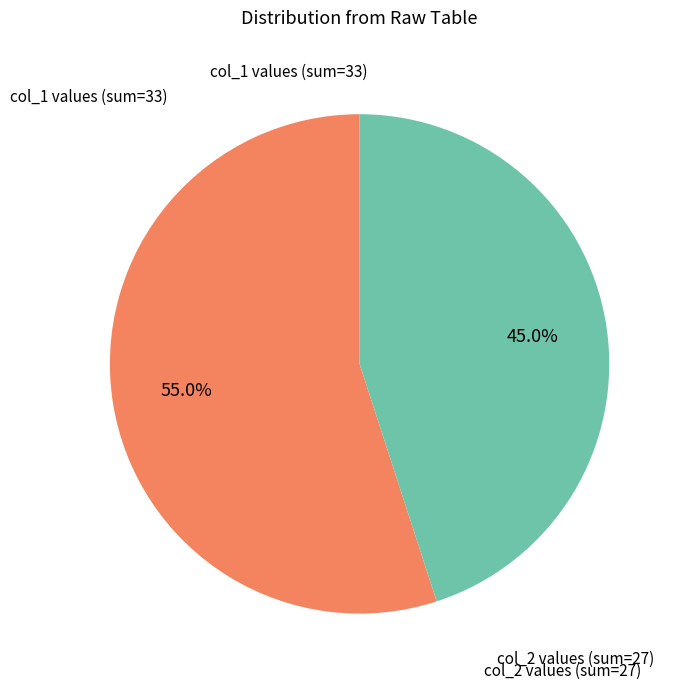

Is there any slice that represents more than half of the pie?

Yes